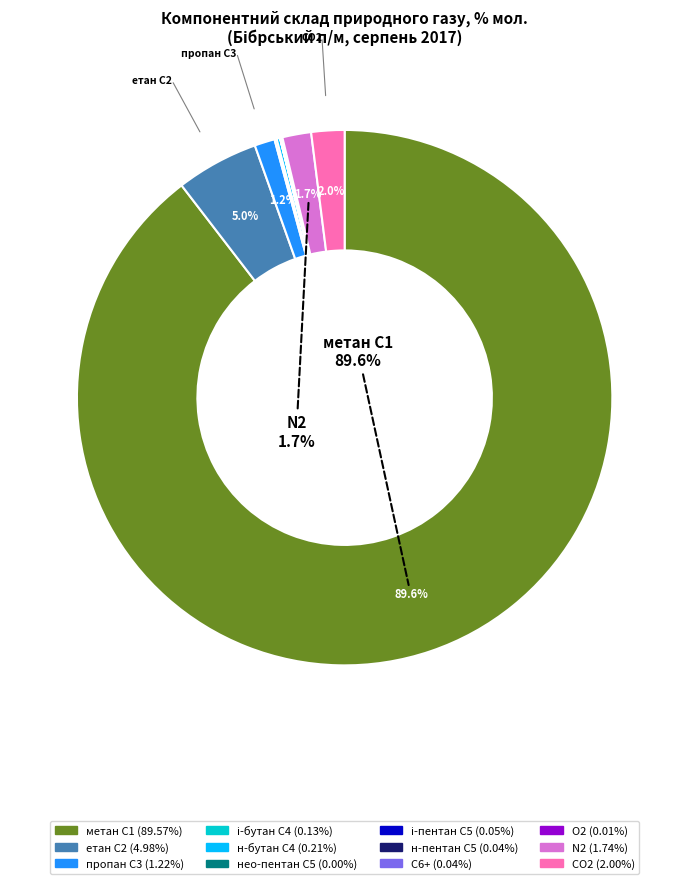

Is there any slice that represents more than half of the pie?

Yes